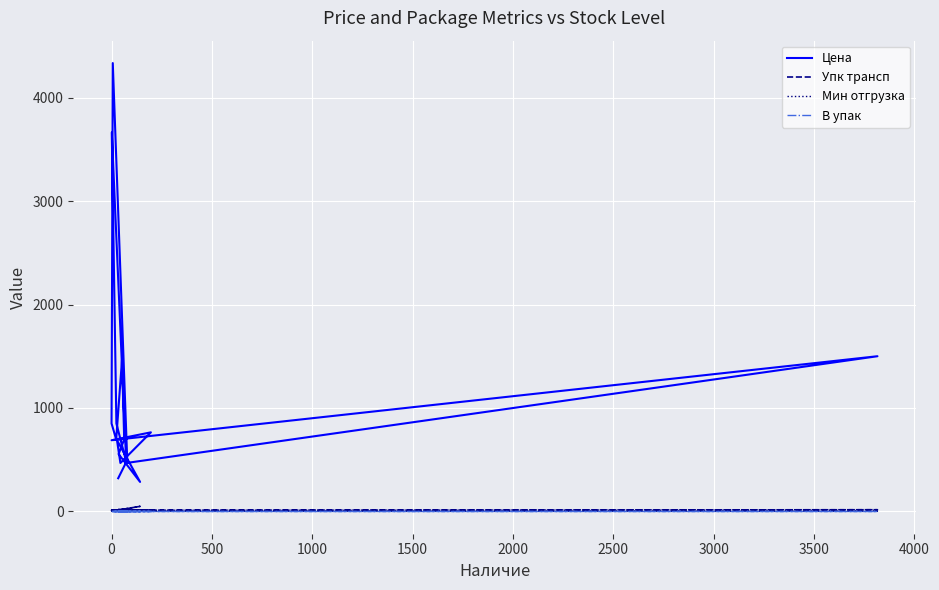

How many interior local valleys does the Упк трансп series have?

3